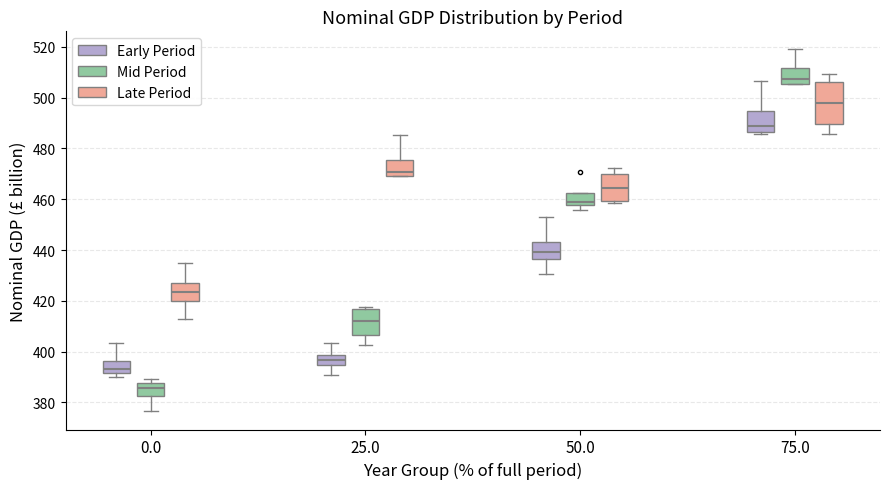

Reading left to right, read every box against the y-axis: the position of its median line, the range the box covers, and the ends of its whiskers. The values are not printed on the chart, so give them approximately, as read against the axis.

0.0 (Early Period): median 394, box 392 to 396, whiskers 390 to 404
0.0 (Mid Period): median 386, box 382 to 388, whiskers 376 to 390
0.0 (Late Period): median 424, box 420 to 428, whiskers 412 to 434
25.0 (Early Period): median 396, box 394 to 398, whiskers 390 to 404
25.0 (Mid Period): median 412, box 406 to 416, whiskers 402 to 418
25.0 (Late Period): median 470 (just above the box's lower edge), box 470 to 476, whiskers 470 to 486
50.0 (Early Period): median 440, box 436 to 444, whiskers 430 to 452
50.0 (Mid Period): median 460, box 458 to 462, whiskers 456 to 462
50.0 (Late Period): median 464, box 460 to 470, whiskers 458 to 472
75.0 (Early Period): median 488, box 486 to 494, whiskers 486 (just below the box's lower edge) to 506
75.0 (Mid Period): median 508, box 506 to 512, whiskers 506 to 520
75.0 (Late Period): median 498, box 490 to 506, whiskers 486 to 510